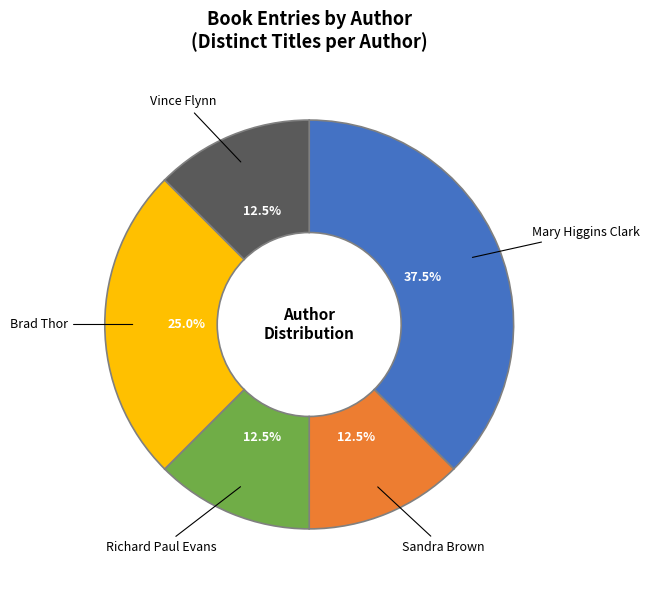

How many slices are in this pie chart?

5